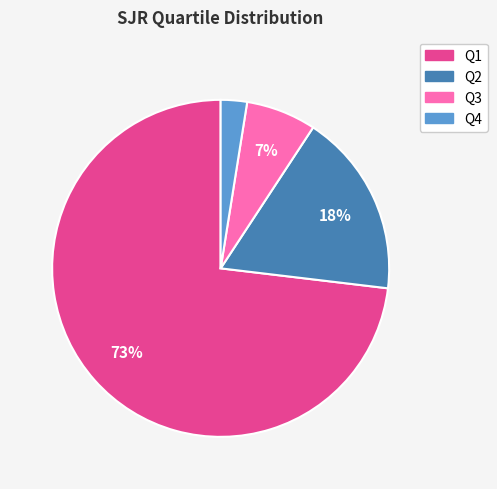

To the nearest percent, what is the difference between the Q4 and Q3 slice percentages?

4%